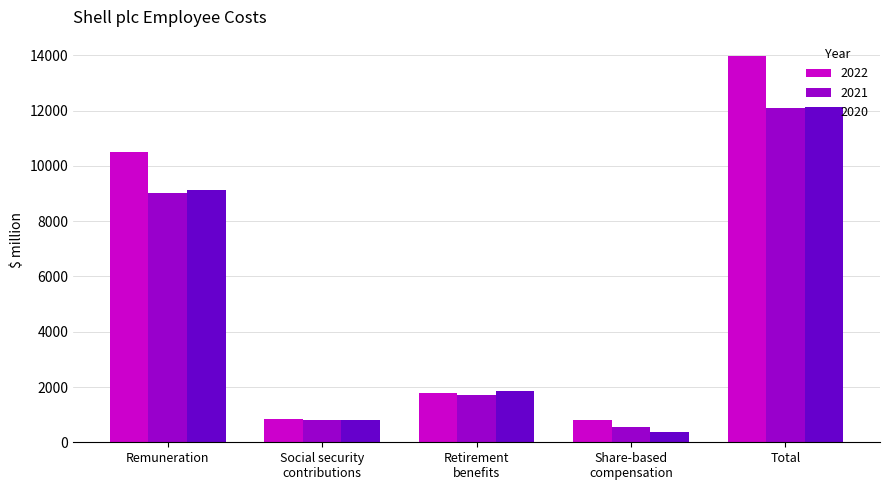

What is the difference between the 2021 values at Total and Social security
contributions?

11273